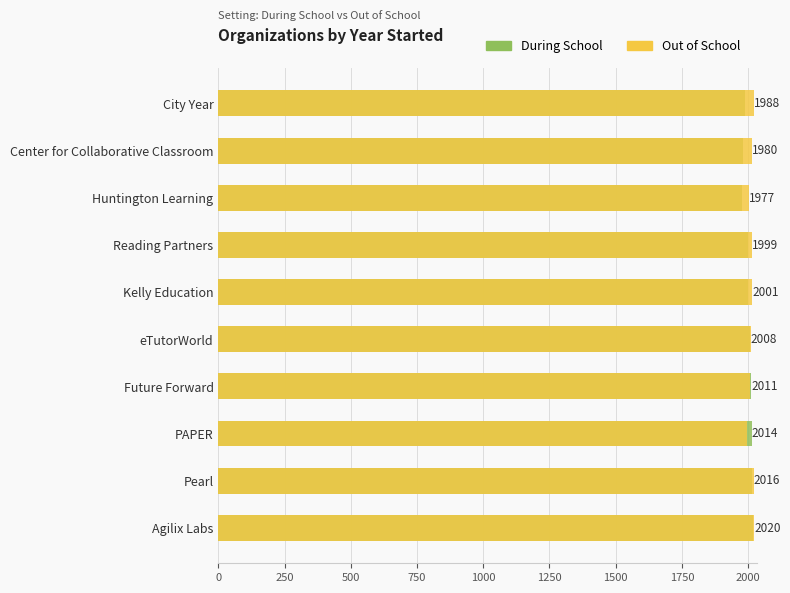

Is it true that During School equals 3451 at 1750?

False